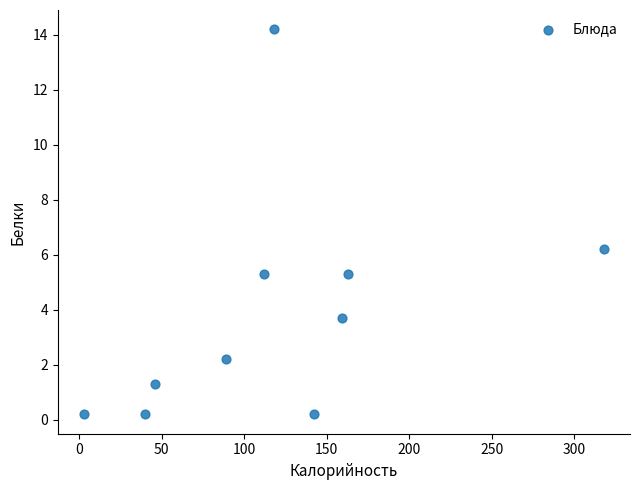

What is the range of X values (max minus min)?

315.2